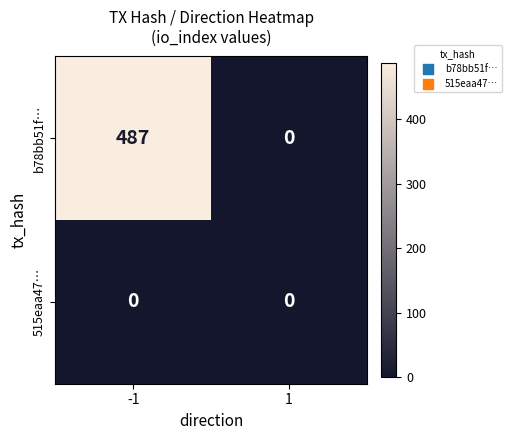

What is the sum of the b78bb51f… values at -1 and 1?

487